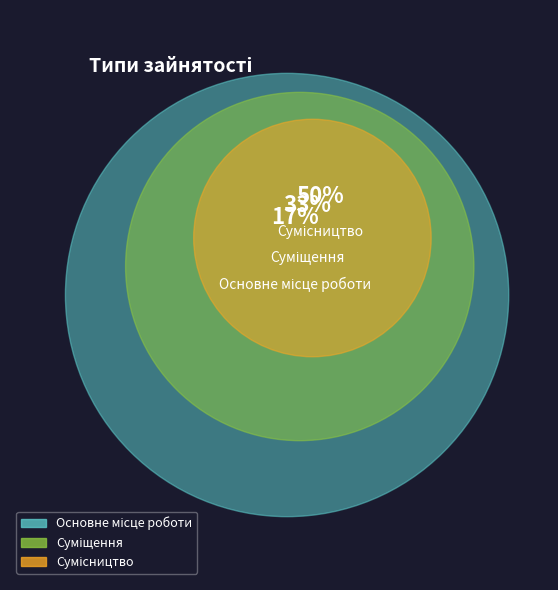

What portion of the pie excludes Основне місце роботи?

83.3%